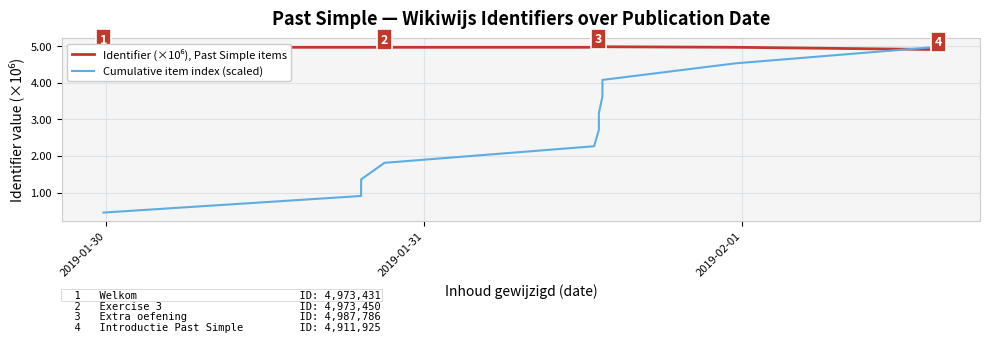

What are all the series names shown in the legend?

Identifier (×10⁶), Past Simple items, Cumulative item index (scaled)